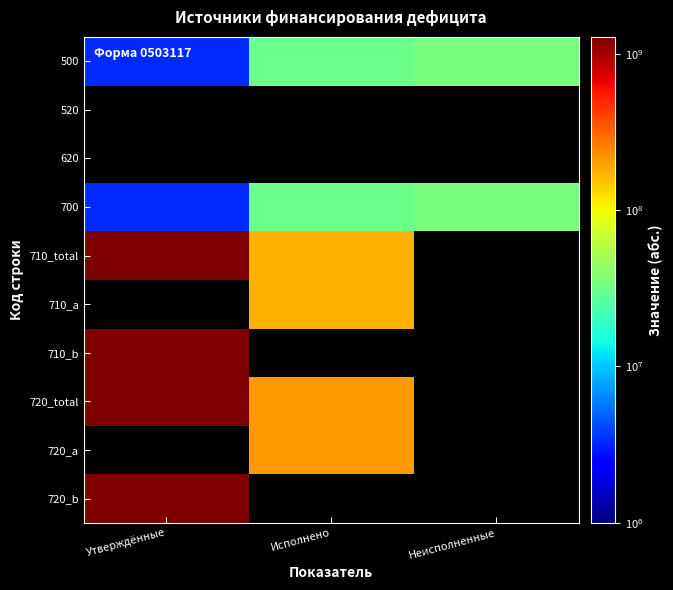

Is the value of 500 at Исполнено greater than the value of 710_a at Утверждённые?

No